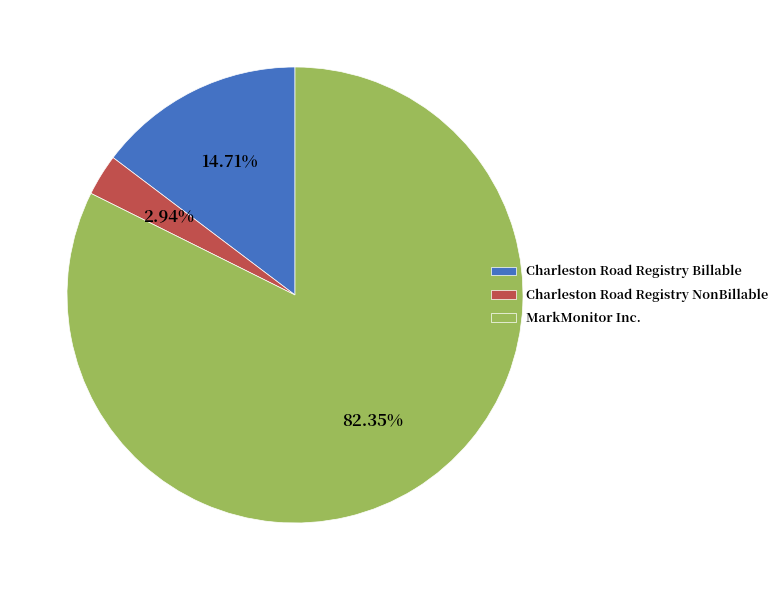

Between Charleston Road Registry NonBillable and Charleston Road Registry Billable, which is larger?

Charleston Road Registry Billable